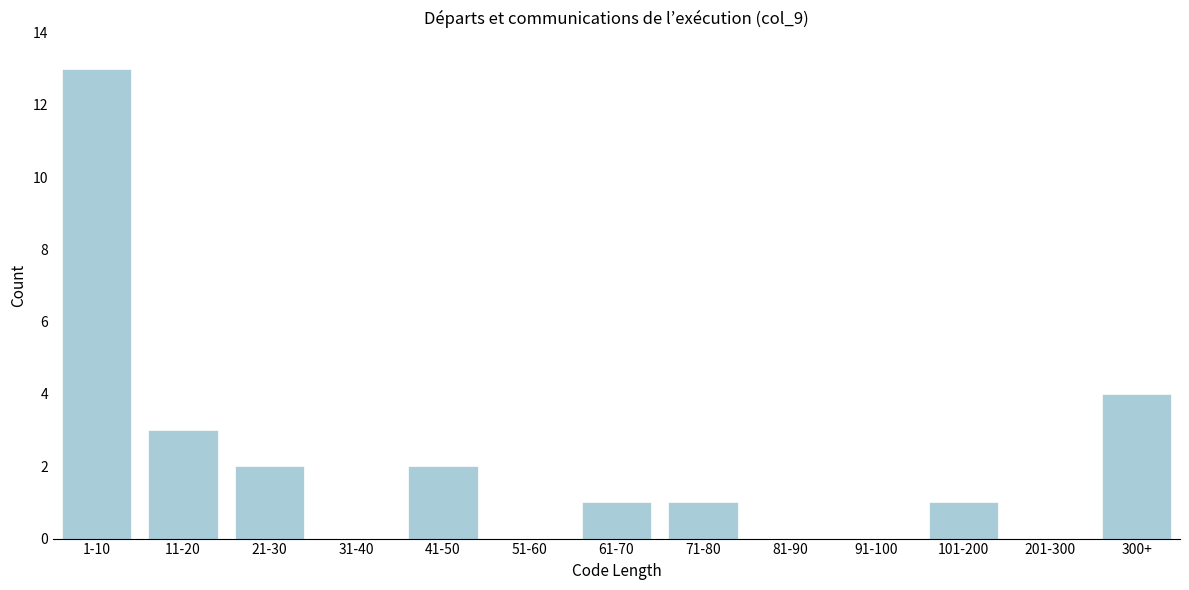

Reading left to right, what are all the values shown in this chart?

1-10=13	11-20=3	21-30=2	31-40=0	41-50=2	51-60=0	61-70=1	71-80=1	81-90=0	91-100=0	101-200=1	201-300=0	300+=4